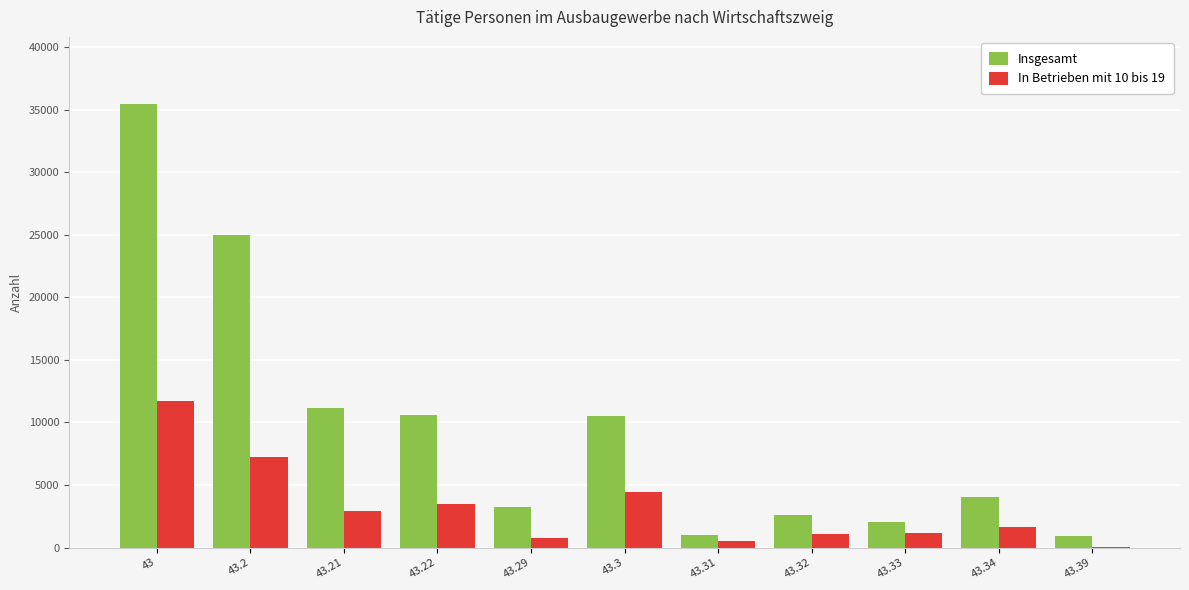

Which series has the largest total across all categories?

Insgesamt